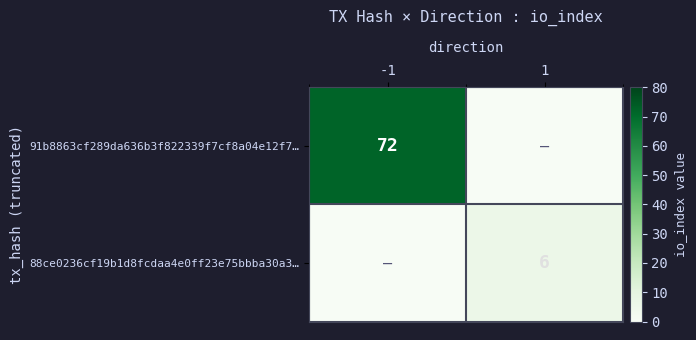

True or false: 88ce0236cf19b1d8fcdaa4e0ff23e75bbba30a3… has a value of 2 at 1.

False